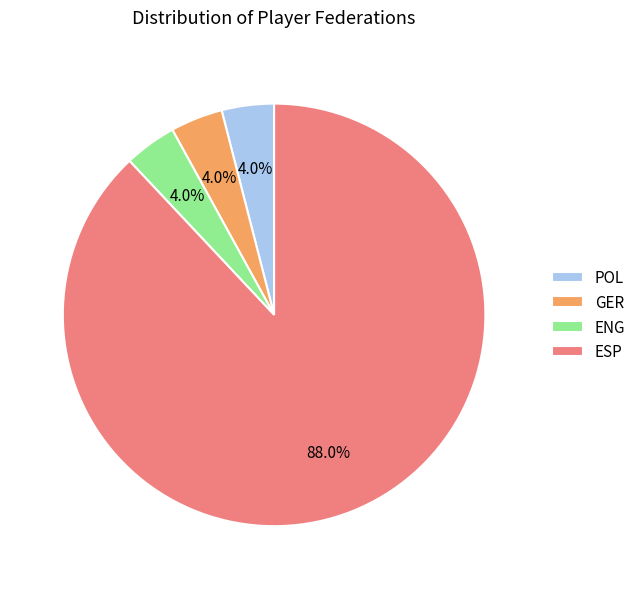

Is there a majority slice in this chart?

Yes